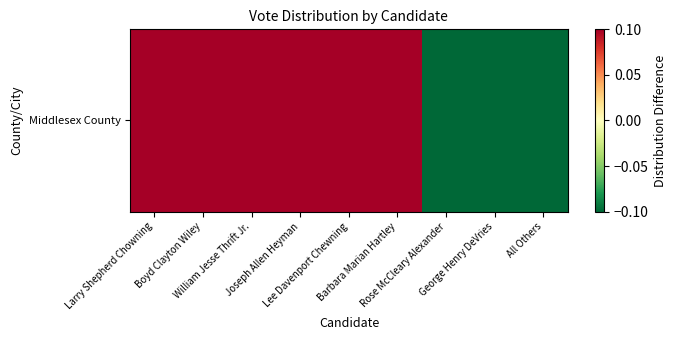

Rank the categories by value from highest to lowest.

Larry Shepherd Chowning, Boyd Clayton Wiley, William Jesse Thrift Jr., Joseph Allen Heyman, Lee Davenport Chewning, Barbara Marian Hartley, Rose McCleary Alexander, George Henry DeVries, All Others